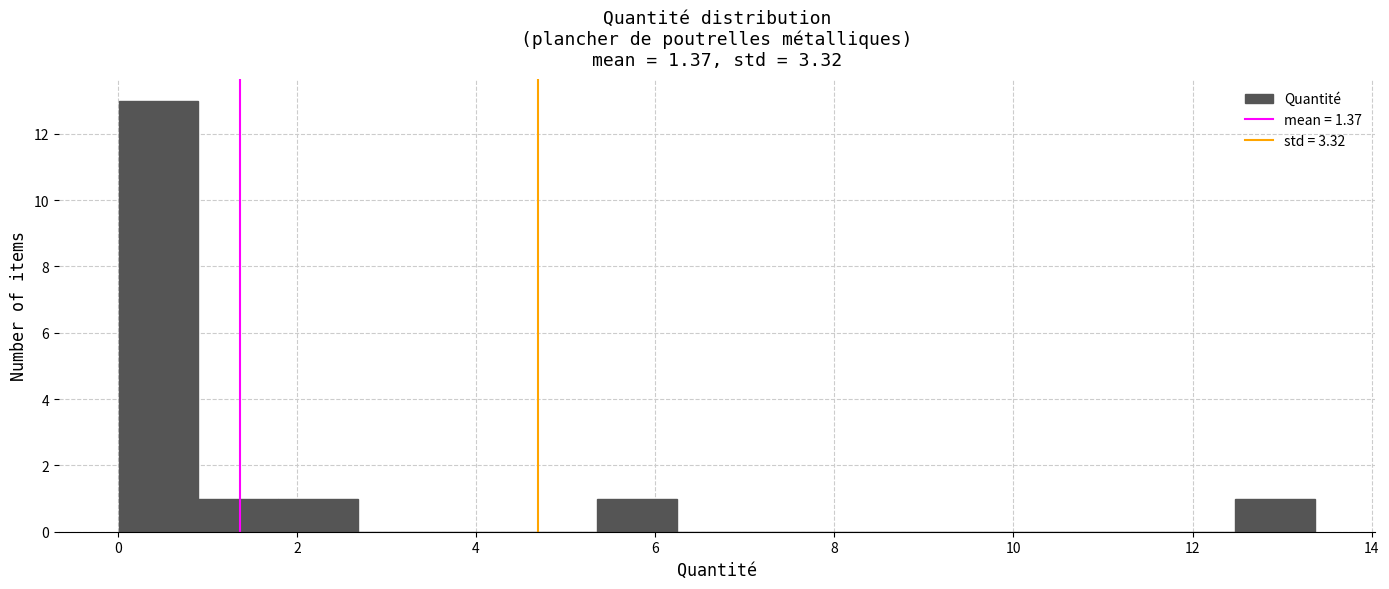

Over which range of the x-axis is the bar tallest?

0.0 to 1.0